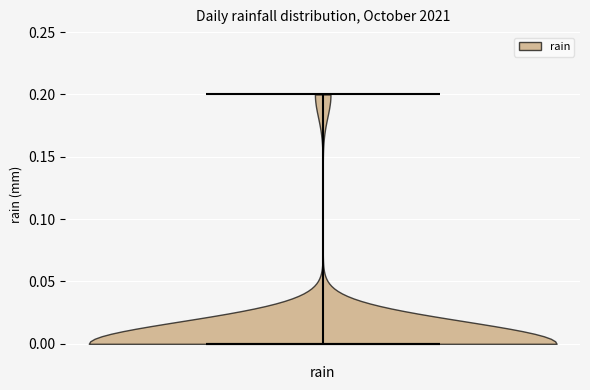

What is the highest point the violin for rain reaches on the y-axis? The values are not printed on the chart, so give them approximately, as read against the axis.

0.2